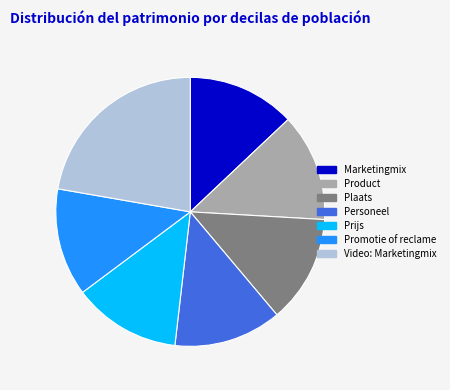

What is the largest slice in the pie chart?

Video: Marketingmix